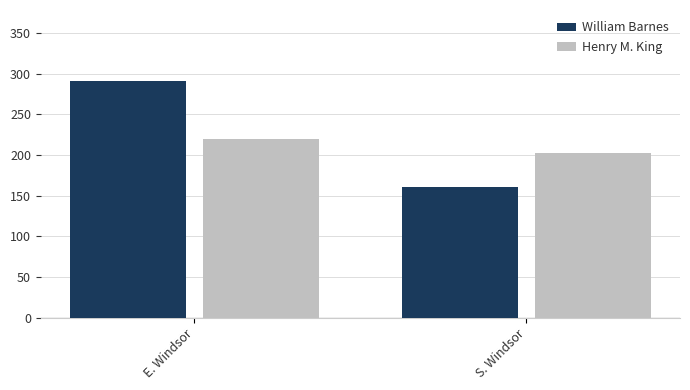

Which series has the largest total across all categories?

William Barnes